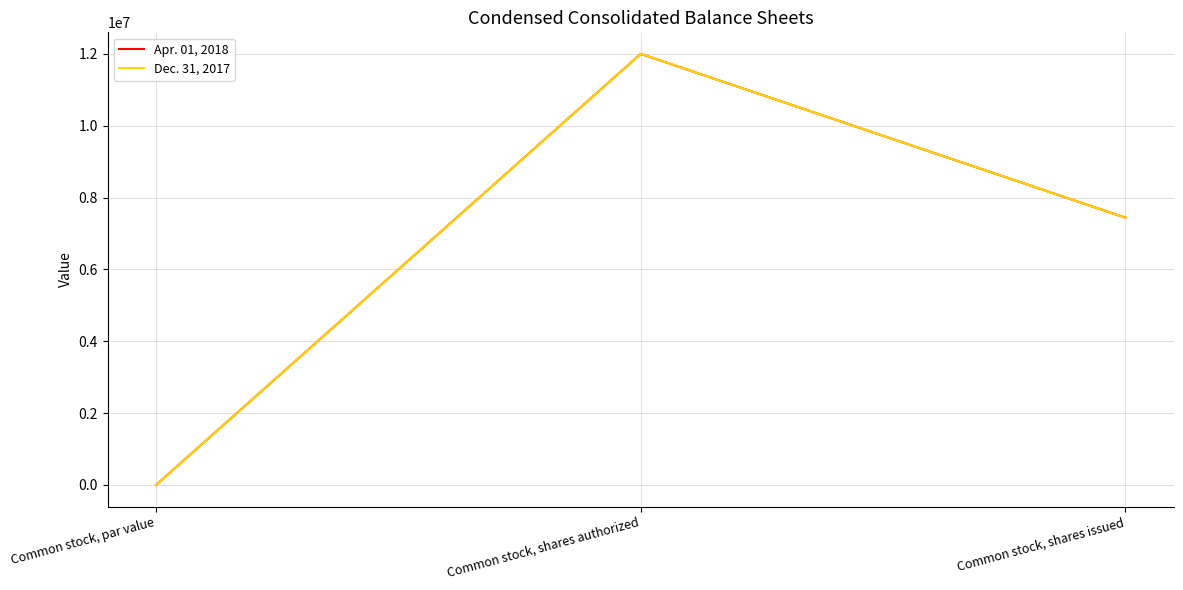

Does the chart display data point markers on the line(s)?

No